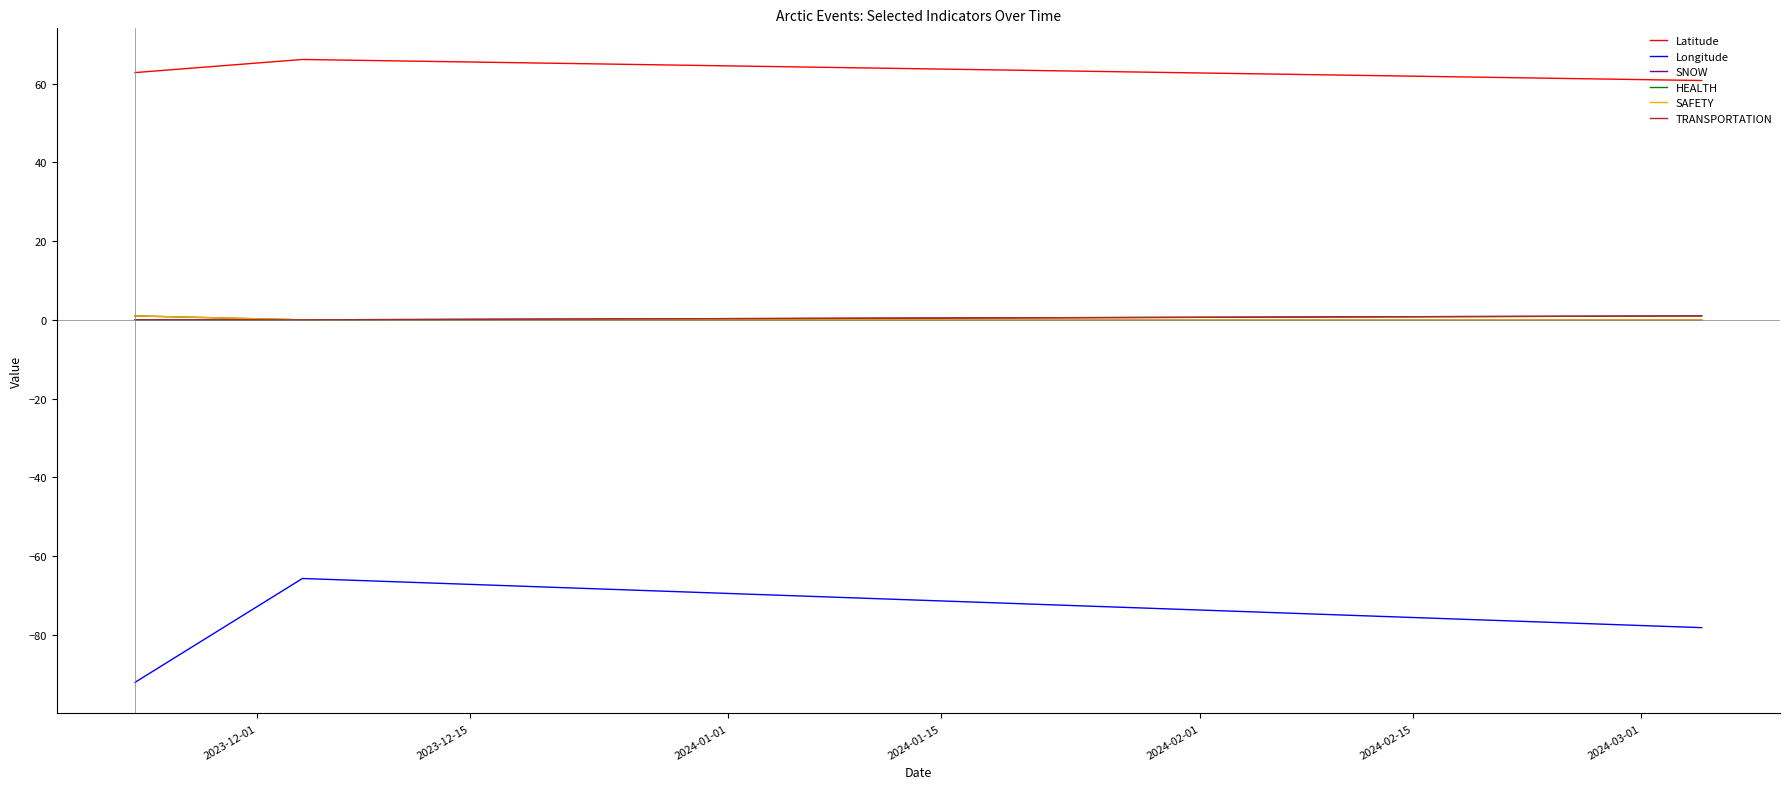

Reading left to right, list all the values displayed in this chart.

Latitude: 62.8	66.1	60.8
Longitude: -92.1	-65.7	-78.2
SNOW: 0.0	0.0	1.0
HEALTH: 1.0	0.0	0.0
SAFETY: 1.0	0.0	0.0
TRANSPORTATION: 0.0	0.0	1.0